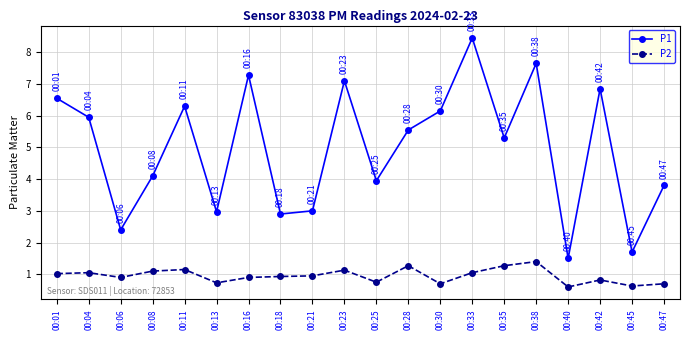

In P1, how many points are higher than both neighbors (excluding endpoints)?

6